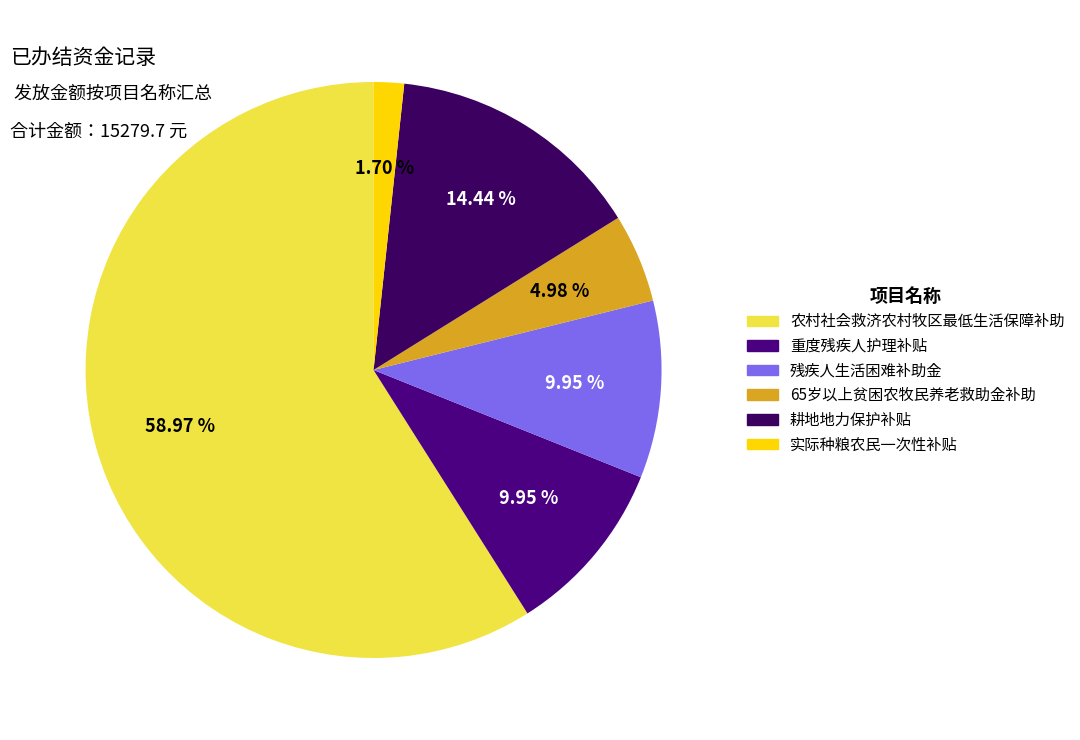

True or false: 农村社会救济农村牧区最低生活保障补助 accounts for 59% of the total.

True